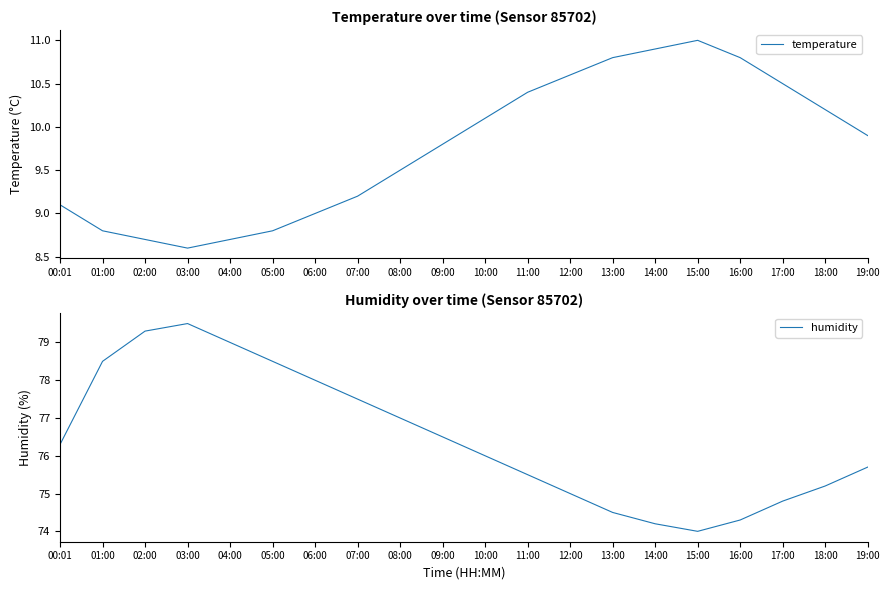

True or false: temperature and humidity intersect in this chart.

False